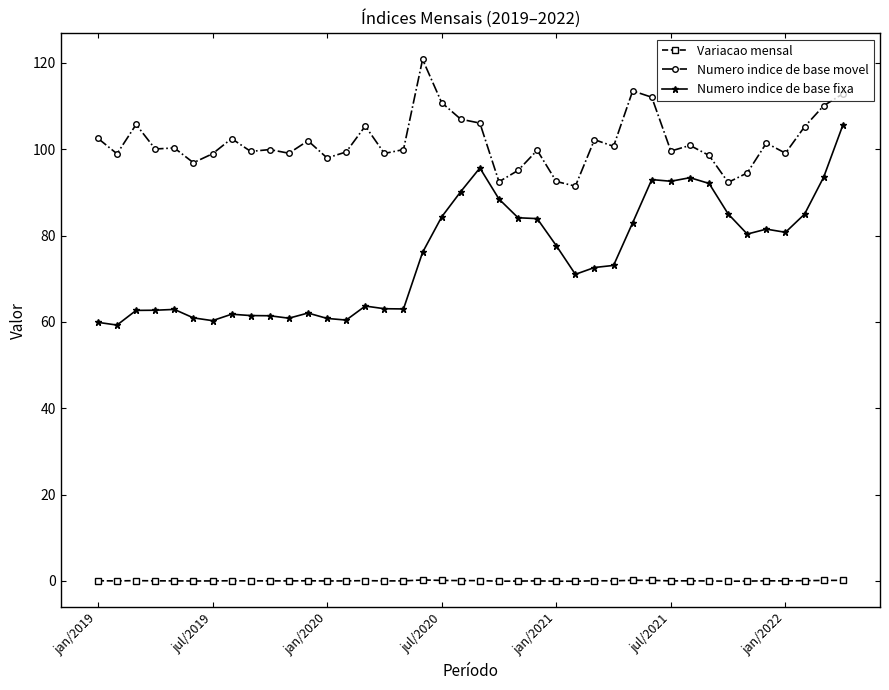

What is the smallest value displayed?

-0.1